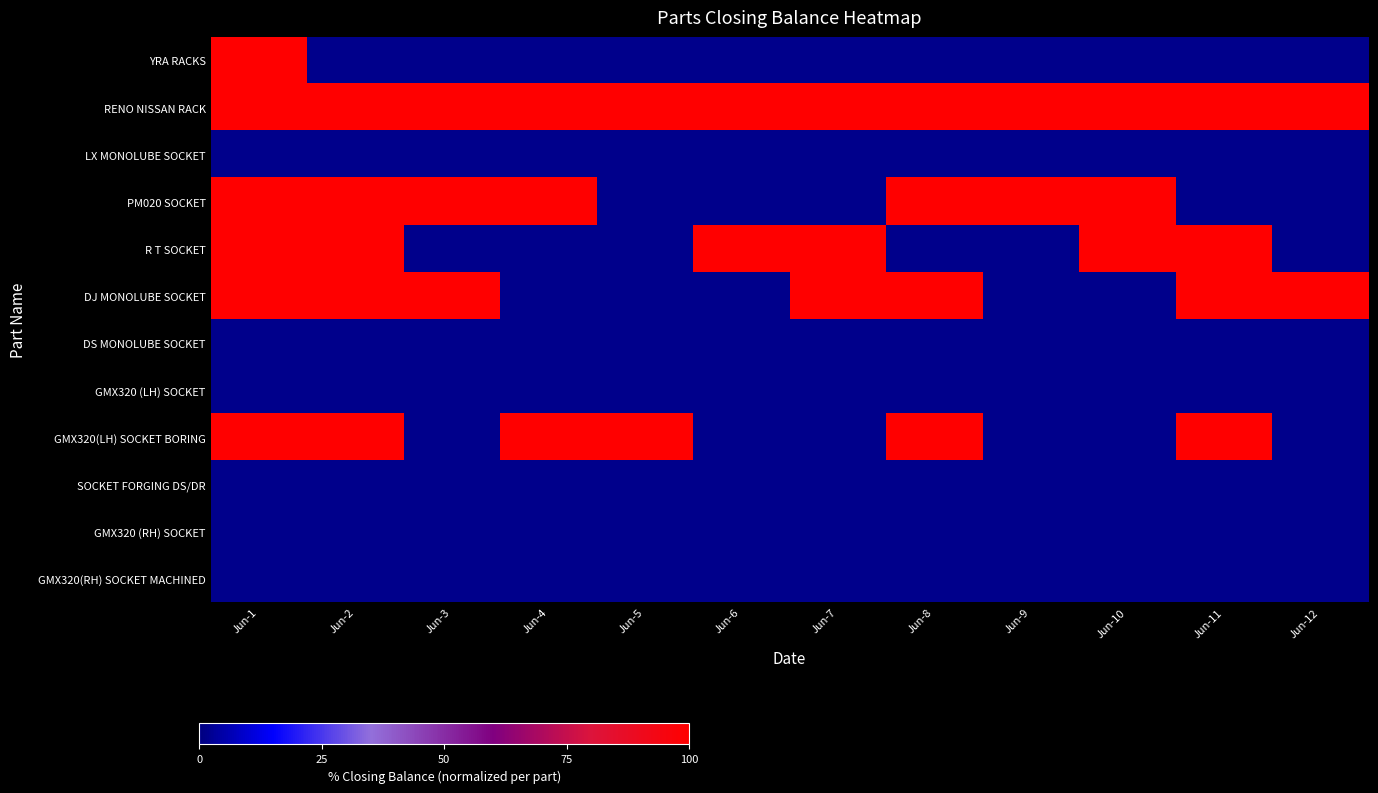

Rank the series at Jun-6 from highest to lowest value.

RENO NISSAN RACK, R T SOCKET, YRA RACKS, LX MONOLUBE SOCKET, PM020 SOCKET, DJ MONOLUBE SOCKET, DS MONOLUBE SOCKET, GMX320 (LH) SOCKET, GMX320(LH) SOCKET BORING, SOCKET FORGING DS/DR, GMX320 (RH) SOCKET, GMX320(RH) SOCKET MACHINED